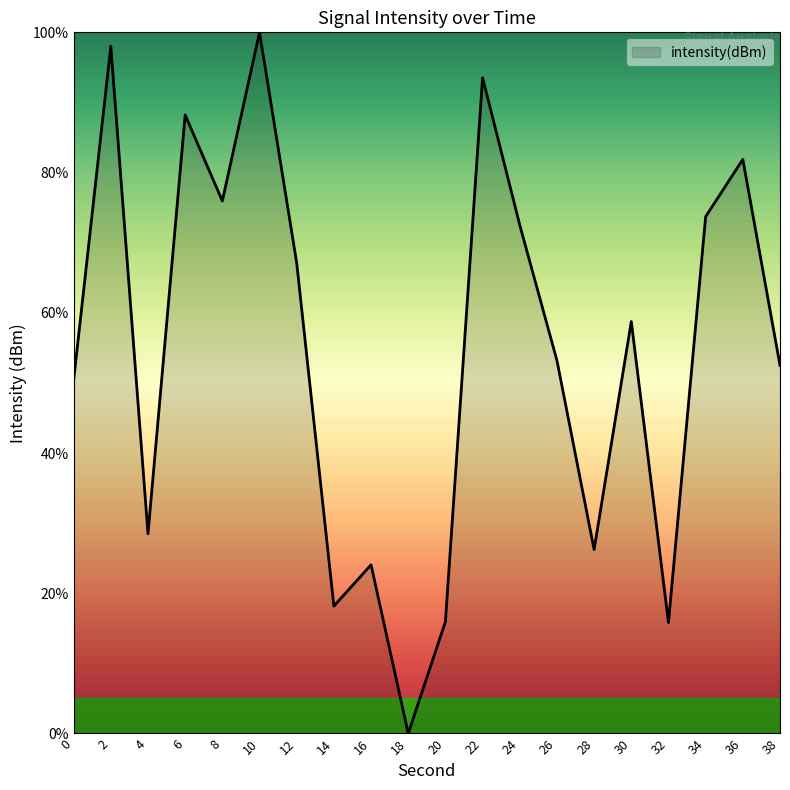

Which category has the highest value across all series?

10